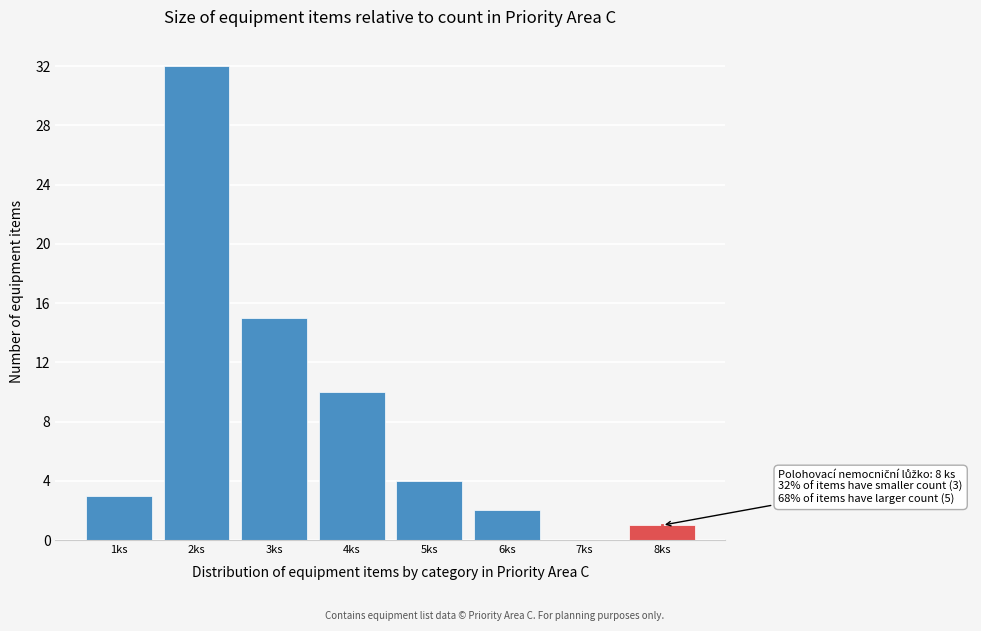

Reading left to right, what are all the values shown in this chart?

1ks=3	2ks=32	3ks=15	4ks=10	5ks=4	6ks=2	7ks=0	8ks=1